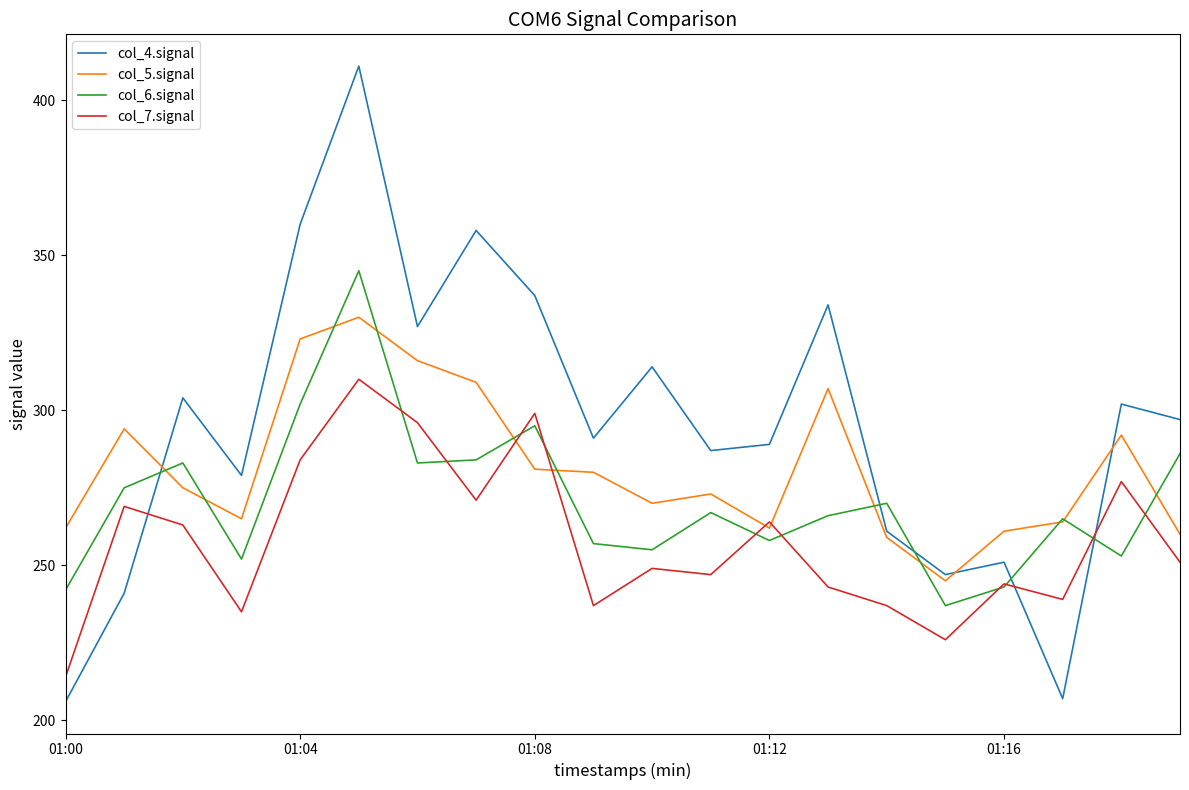

What is the smallest value displayed?

206